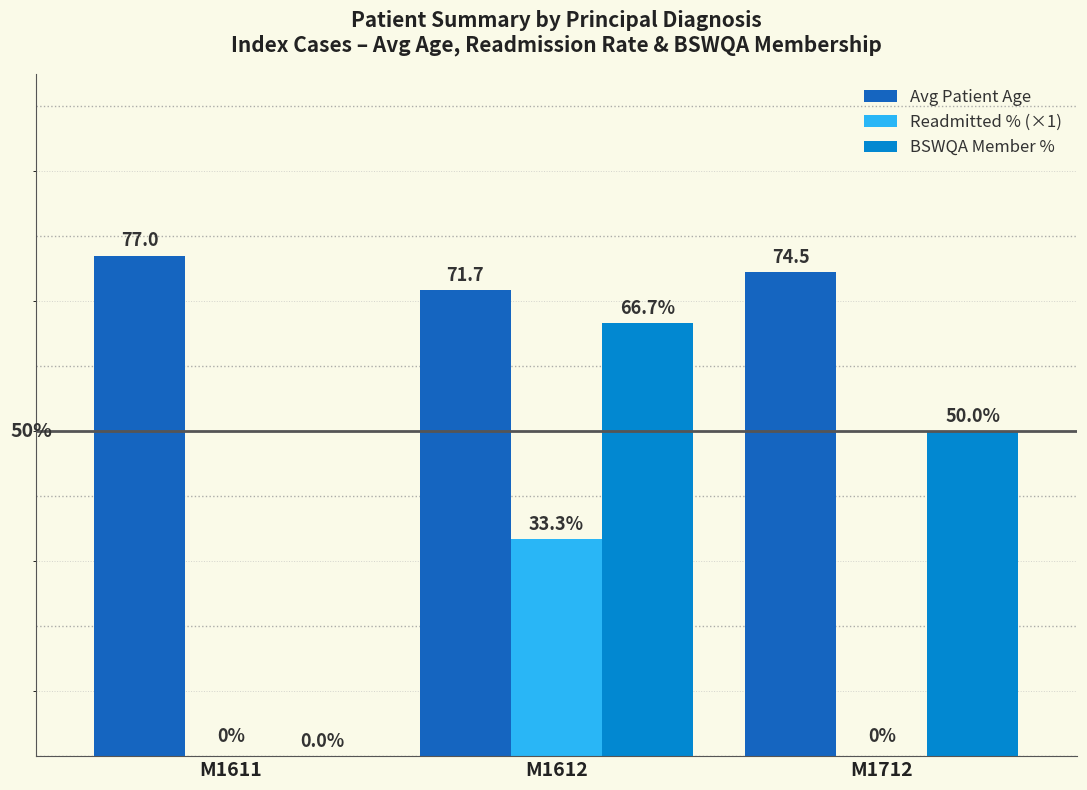

Where is Avg Patient Age nearest to the value 74?

M1712